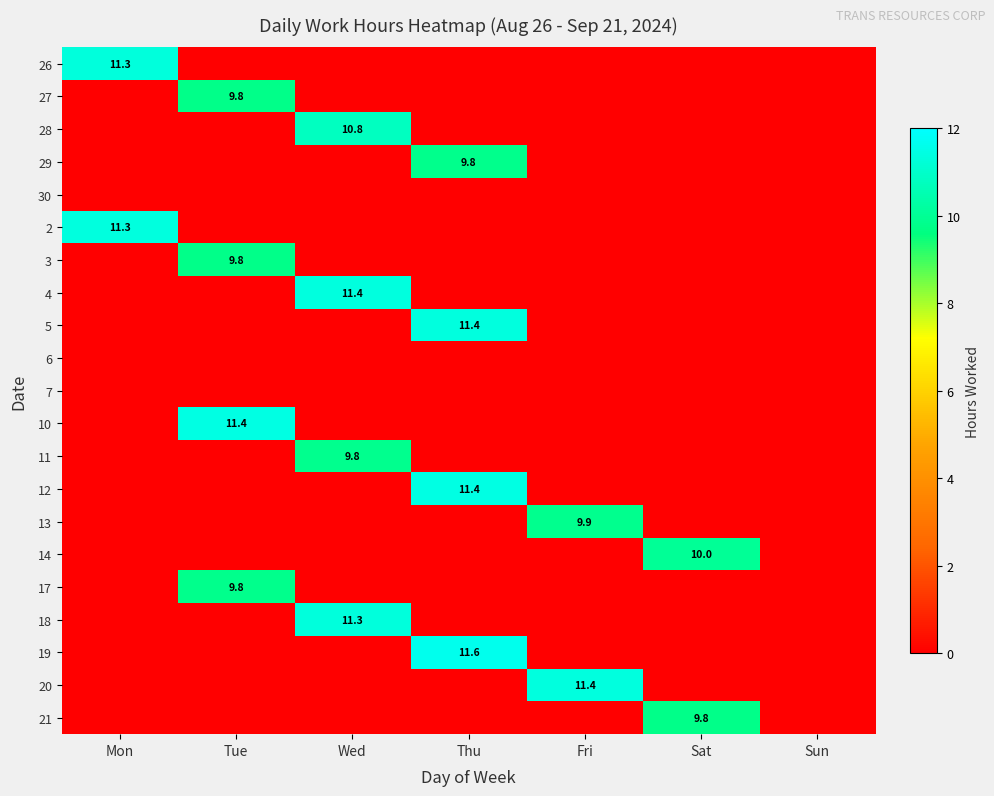

The value of 4 at Tue is 0.0. True or false?

True